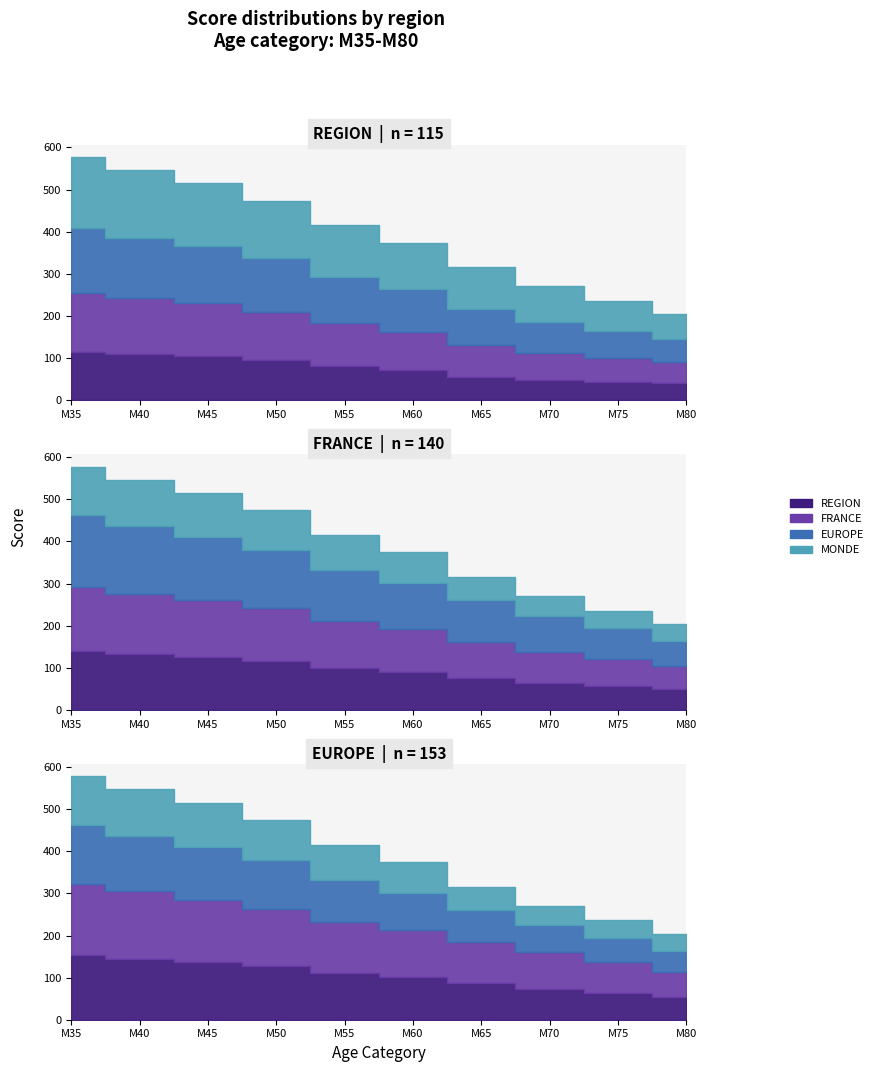

Is it true that REGION equals 110 at M40?

True